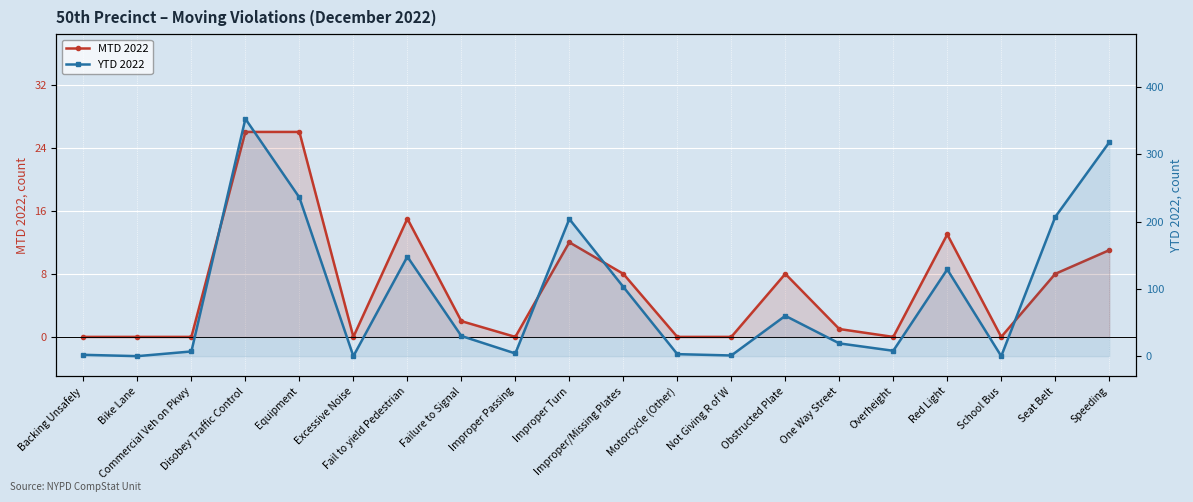

What position from the right is Excessive Noise?

15